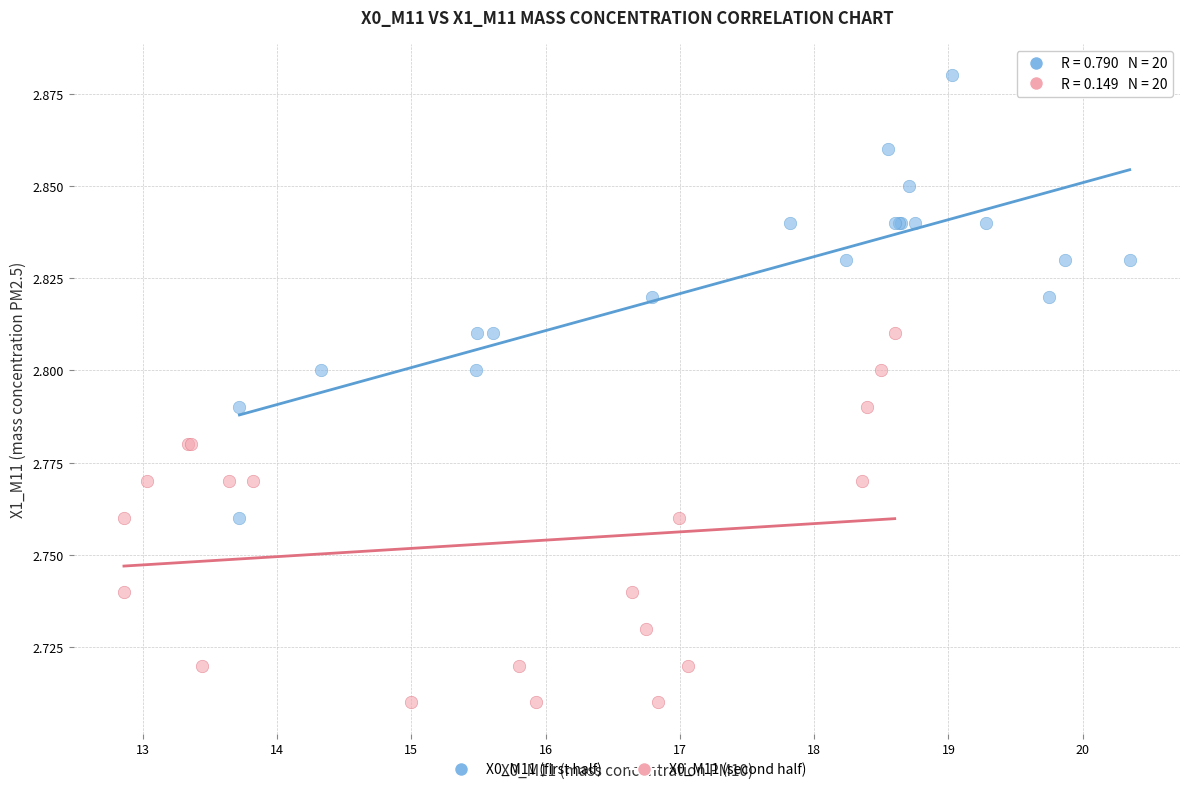

Which series contains the lowest Y value?

X0_M11 (second half)